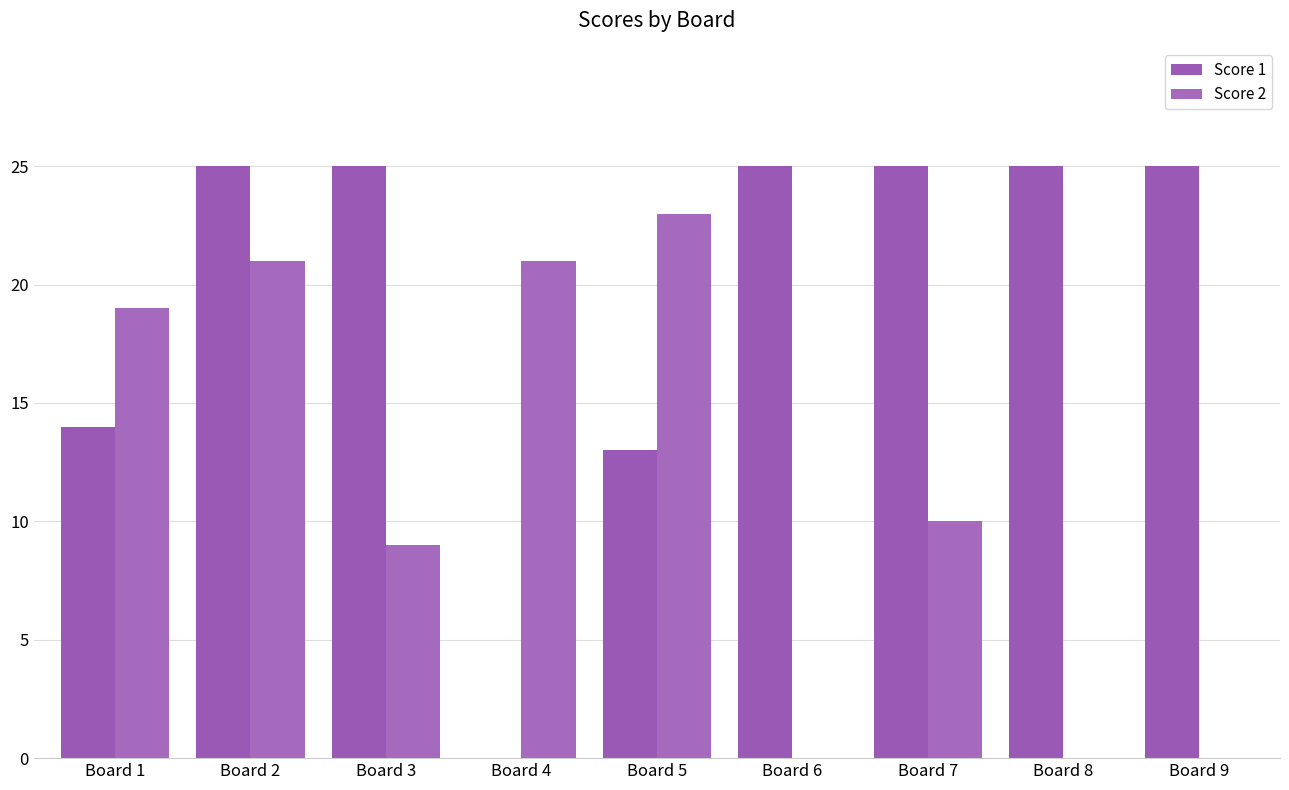

What is the value of the Score 2 bar at the 1st from the left?

19